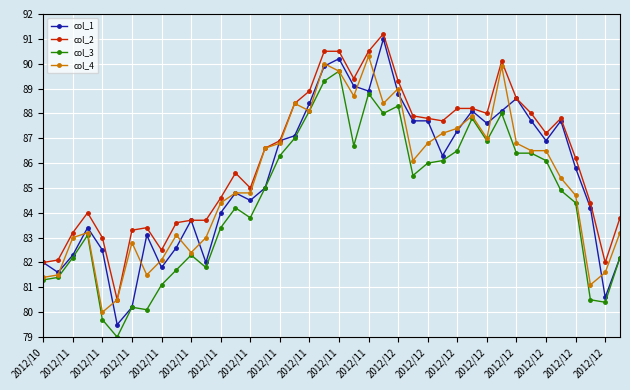

True or false: col_1 has more than 0 interior local peaks.

True